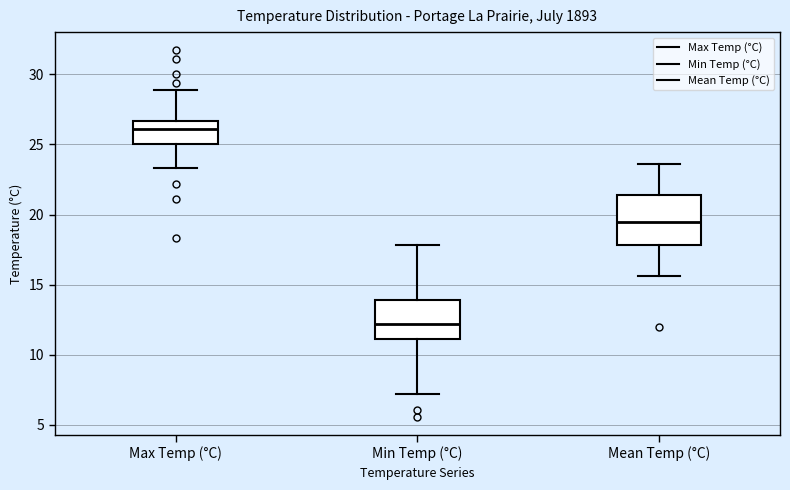

Which box has the highest median line?

Max Temp (°C)